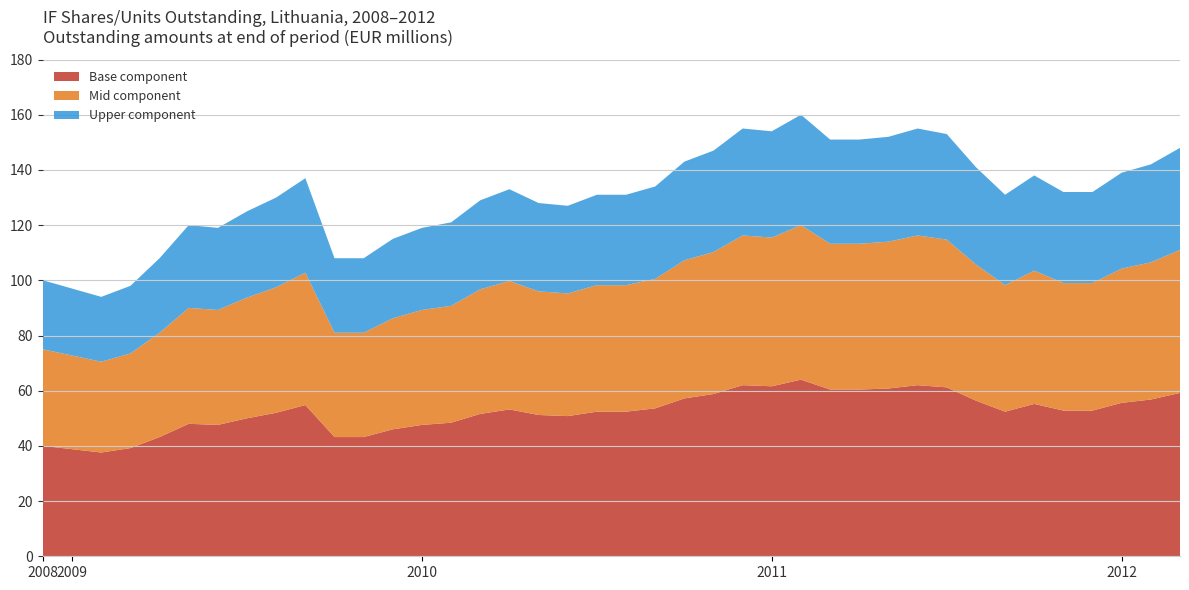

What is the lowest value of the Base component series?

37.6